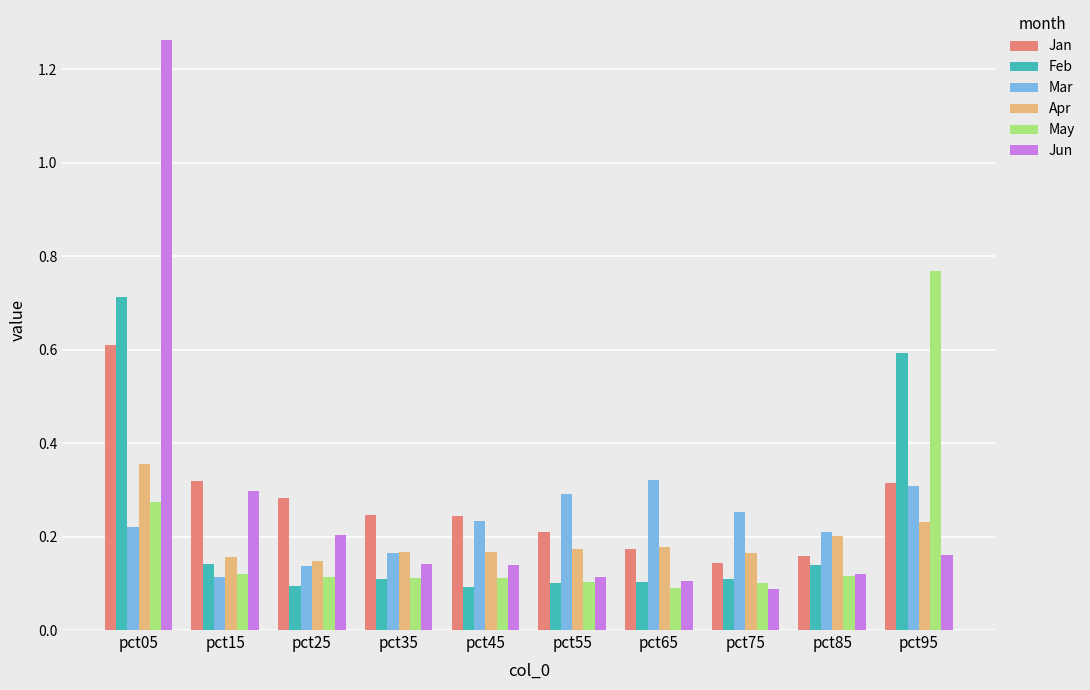

Is the value of Mar at pct05 greater than the value of Jun at pct85?

Yes